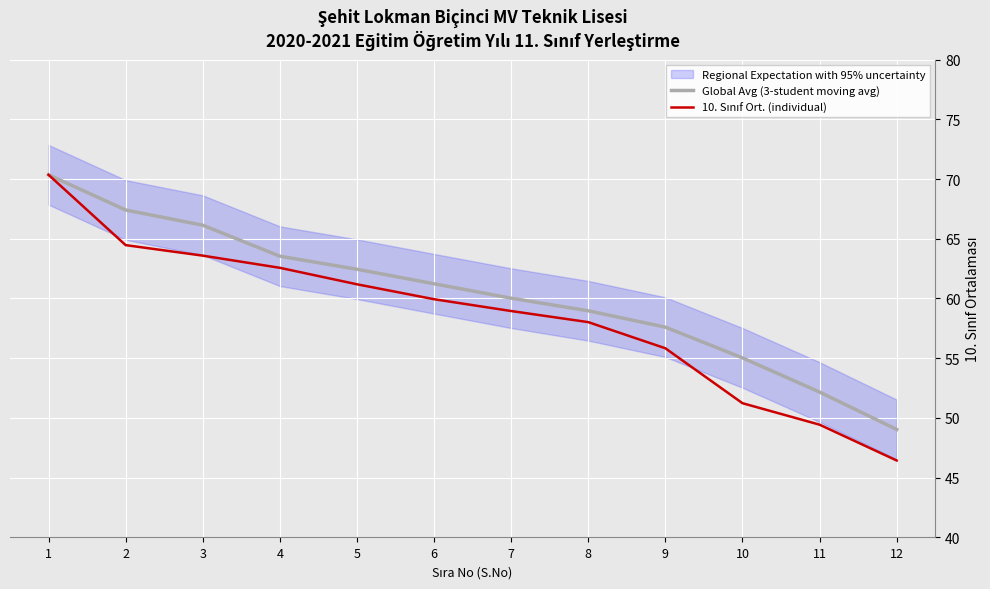

Reading right to left, what are all the values shown in this chart?

Global Avg (3-student moving avg): 49.0	52.2	55.0	57.6	59.0	60.0	61.2	62.4	63.5	66.1	67.4	70.4
10. Sınıf Ort. (individual): 46.4	49.4	51.2	55.8	58.0	59.0	59.9	61.2	62.6	63.6	64.5	70.4